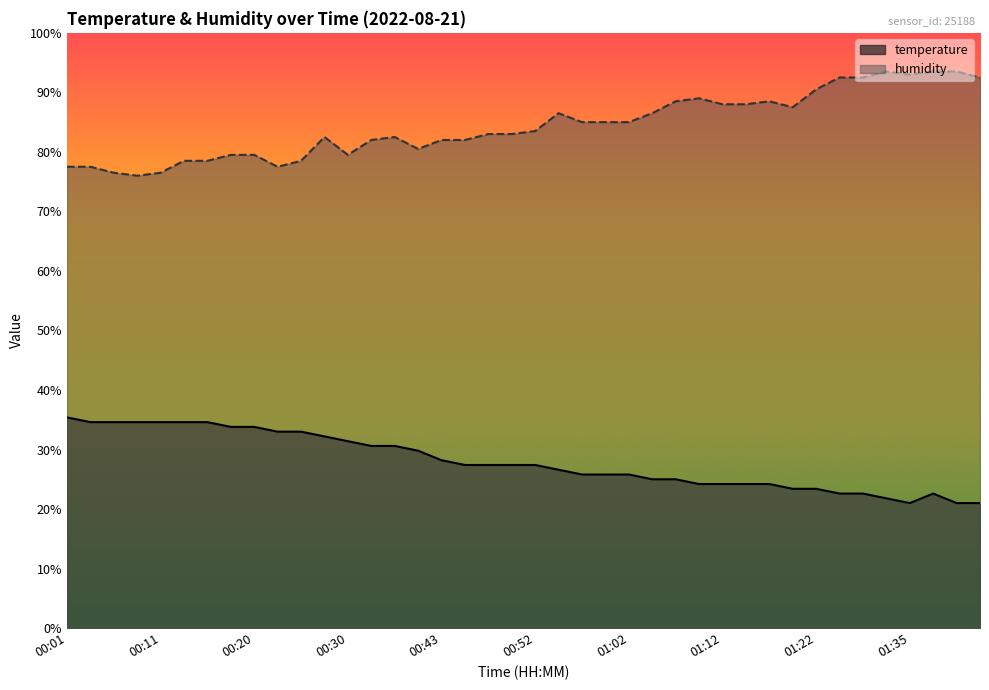

Which series changed the most between 00:03 and 01:12?

humidity